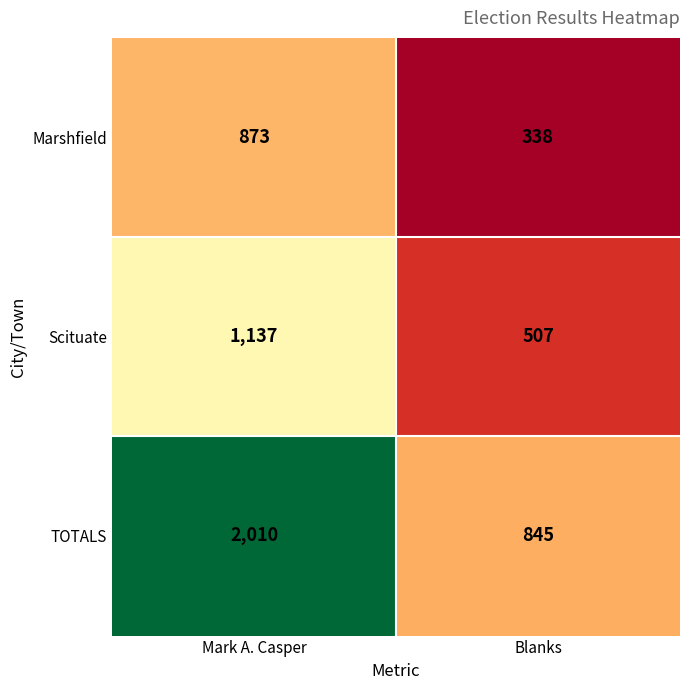

Between Mark A. Casper and Blanks, which series saw the biggest shift?

TOTALS